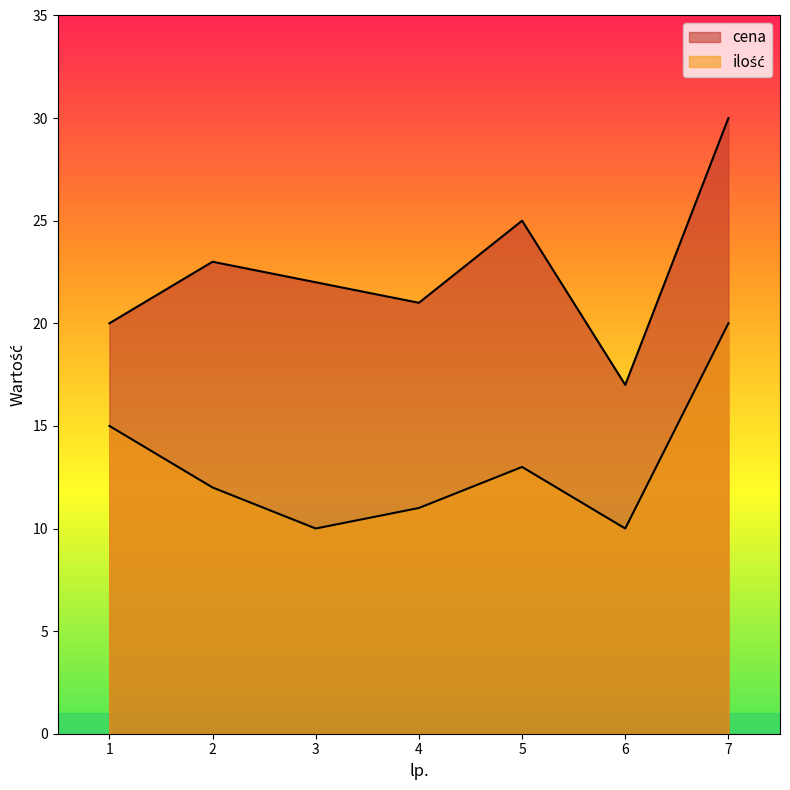

The cena series shows 14 at 2. True or false?

False